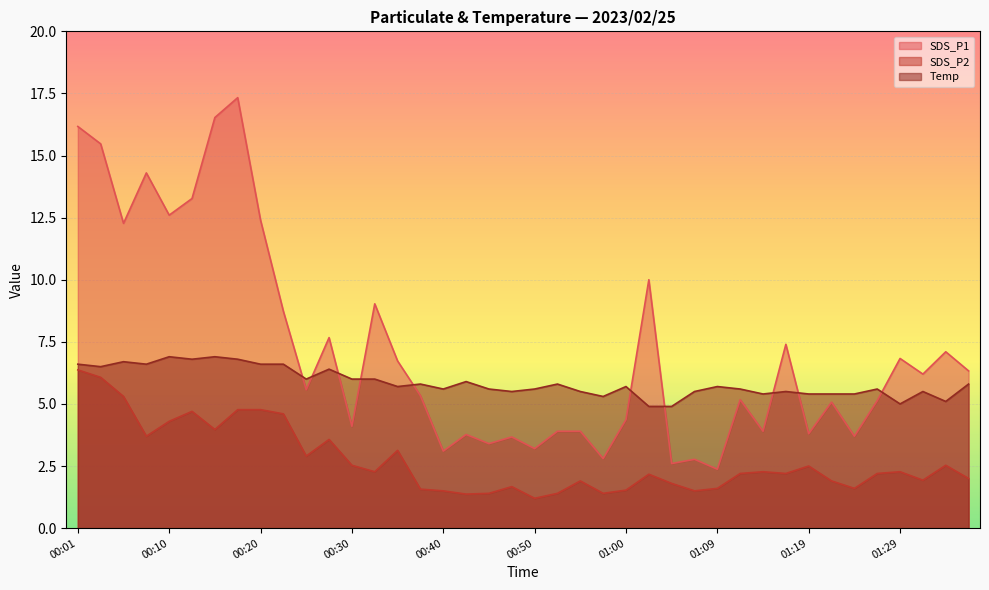

At which label does SDS_P2 first exceed 2?

00:01